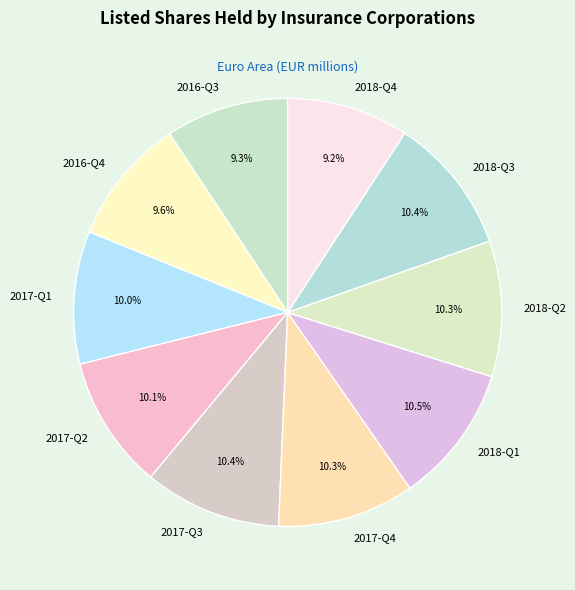

Count the number of slices in the pie.

10